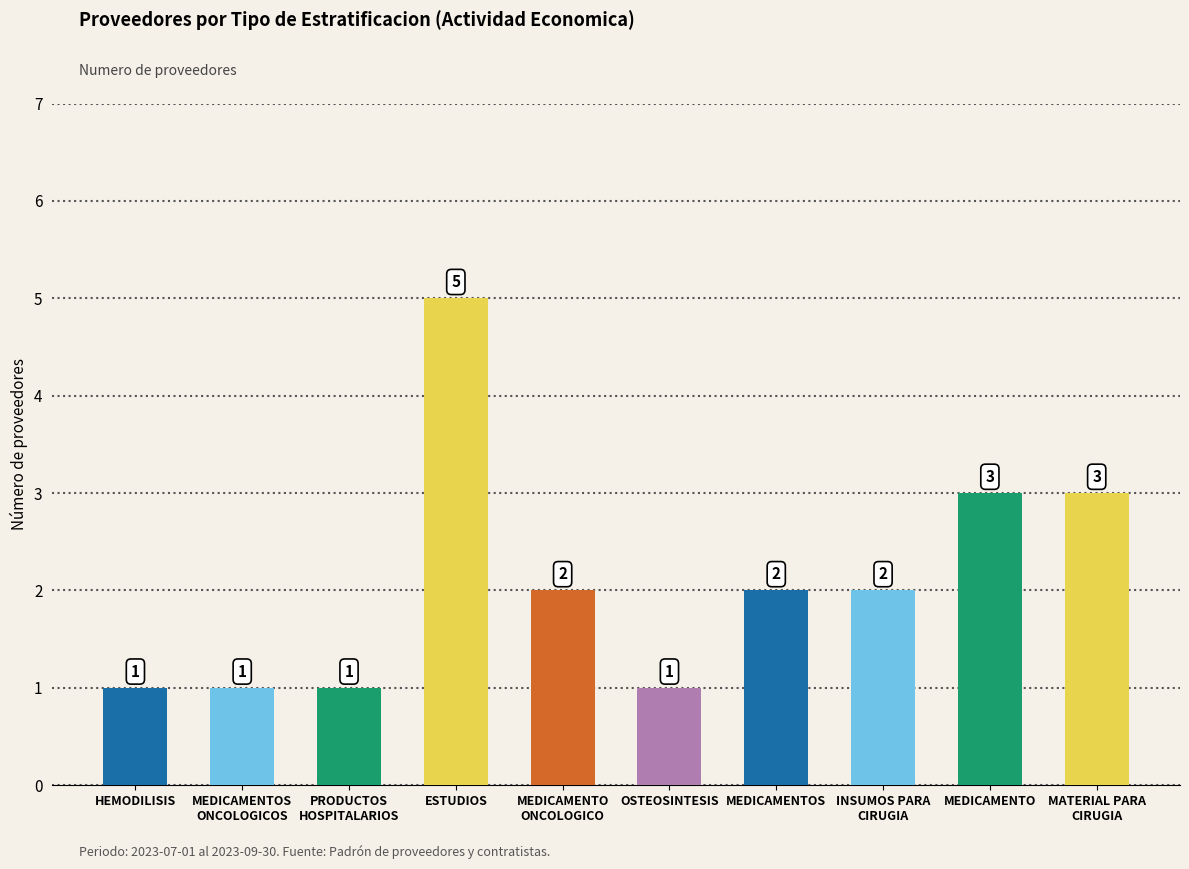

Does the chart contain stacked bars?

No